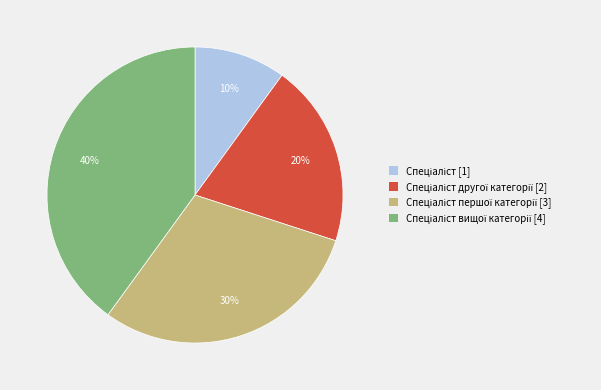

Count the number of slices in the pie.

4